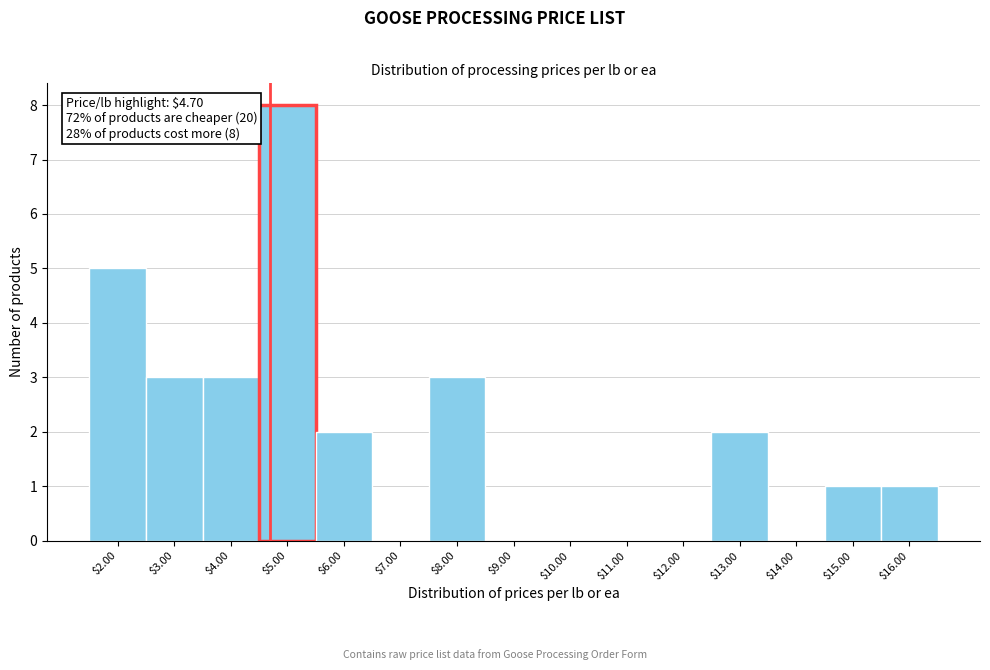

Which range on the x-axis has the tallest bar?

4.5 to 5.5